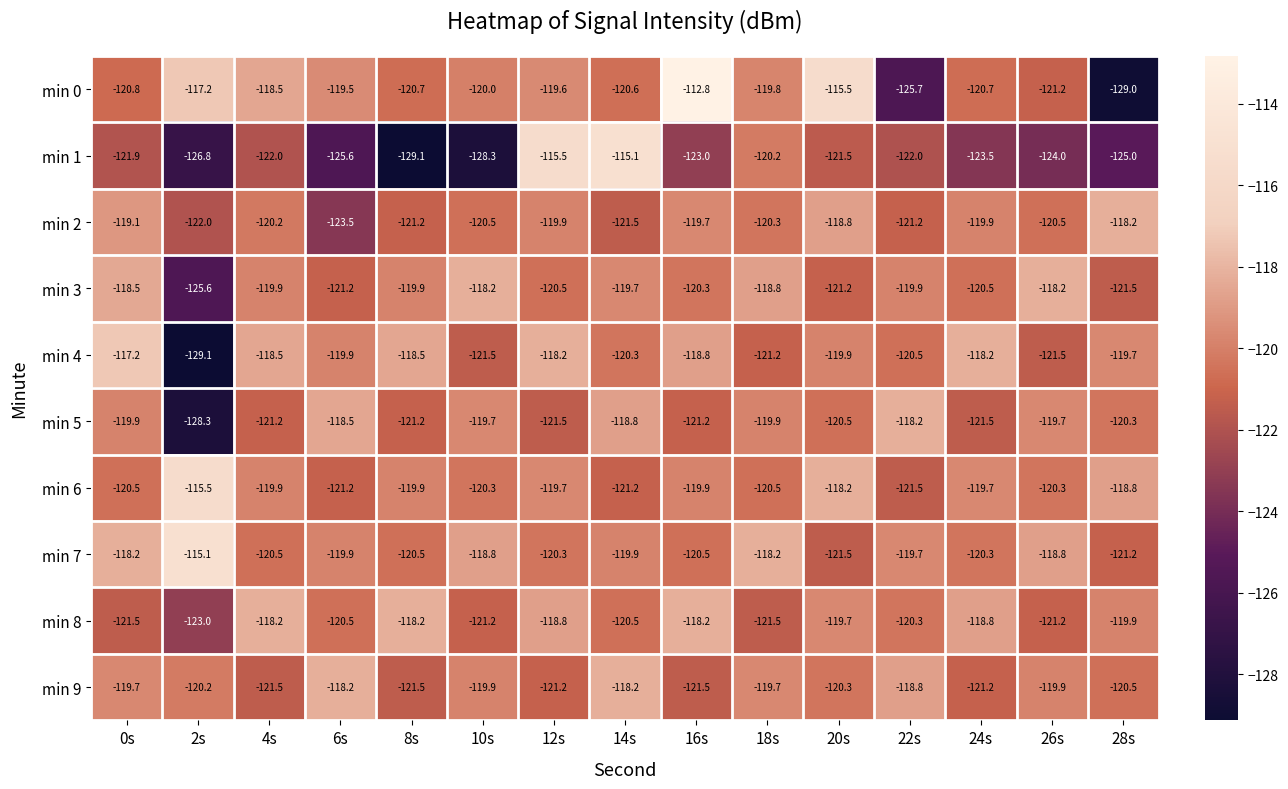

What is the smallest value displayed?

-129.1